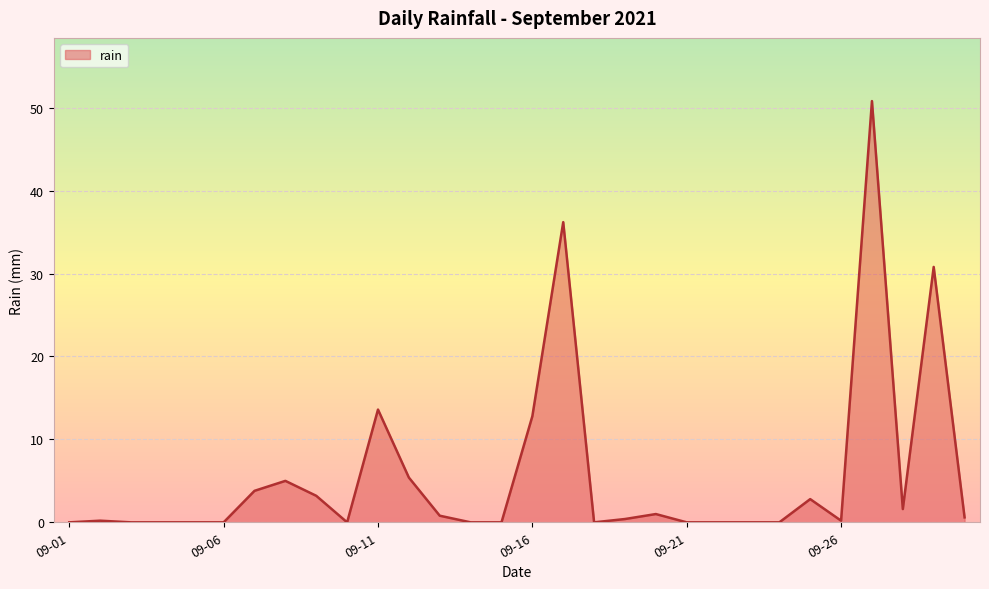

How many categories are shown in the chart?

30